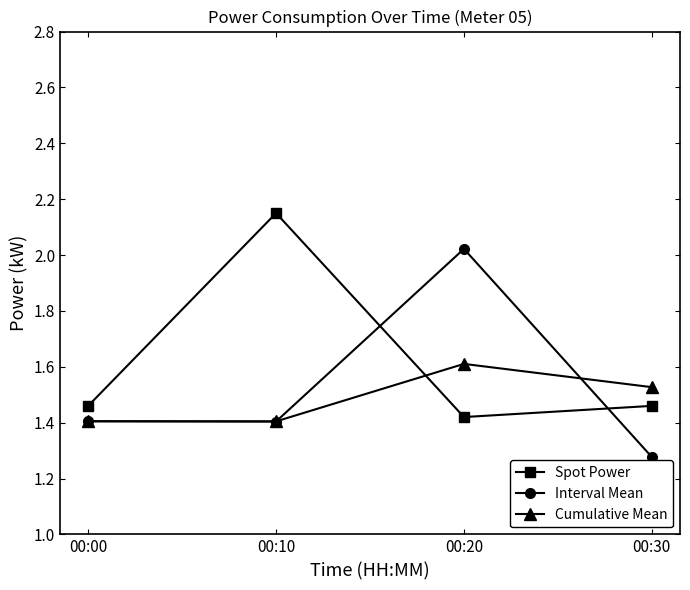

How many lines are shown in the chart?

3